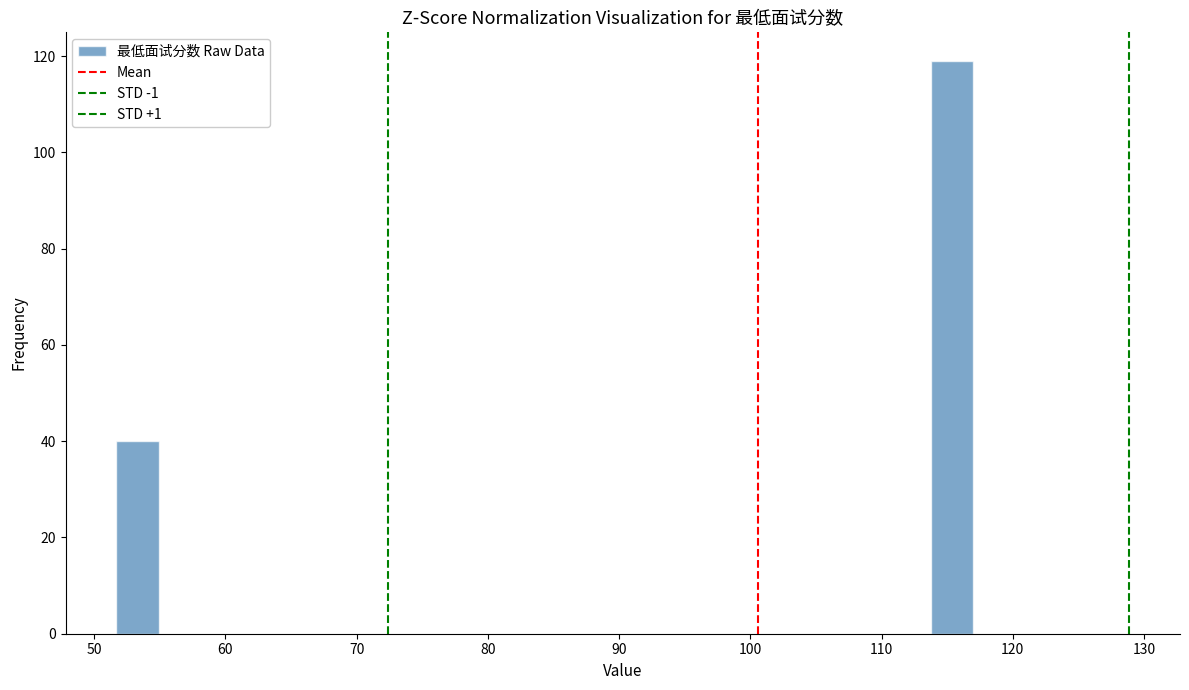

Around what value on the x-axis is the tallest bar? Give the approximate position of its centre, as read against the axis.

115